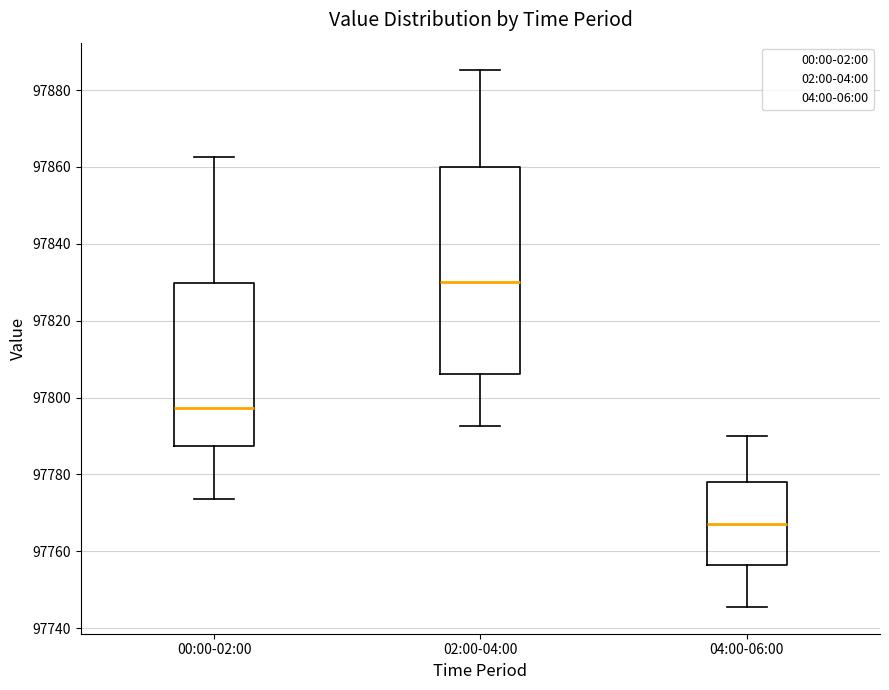

Where does the upper whisker of the box for 02:00-04:00 end on the y-axis? The values are not printed on the chart, so give them approximately, as read against the axis.

97886